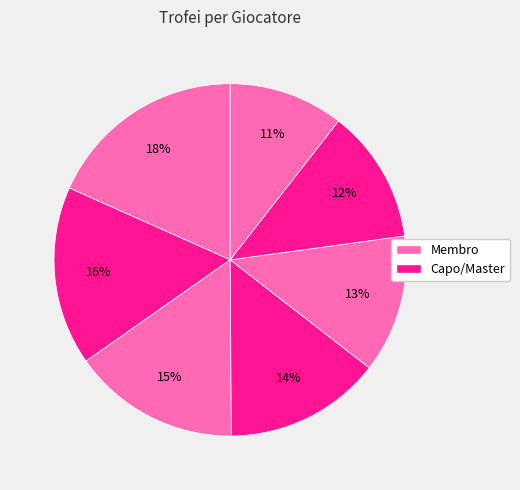

To the nearest percent, what is the average slice percentage?

14%